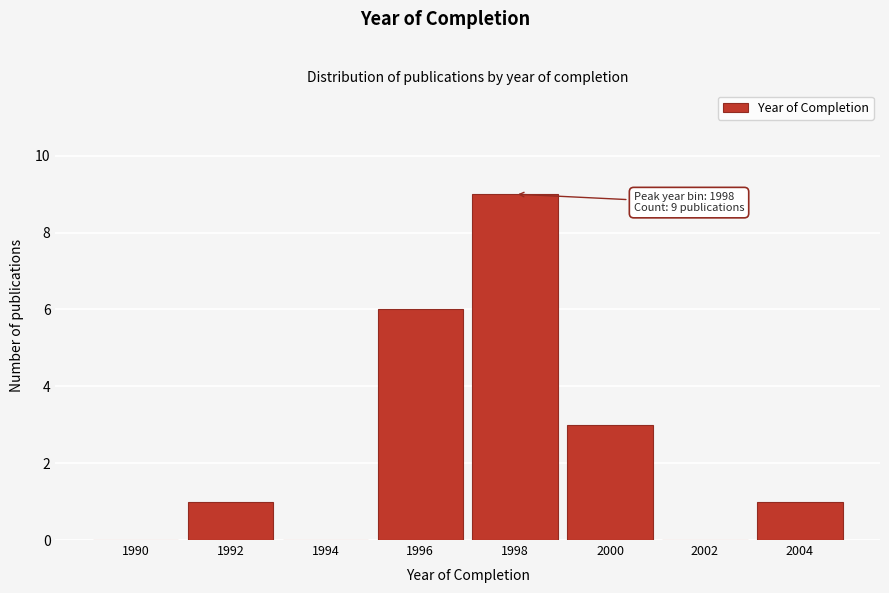

Reading left to right, what are all the values shown in this chart?

1990=0	1992=1	1994=0	1996=6	1998=9	2000=3	2002=0	2004=1